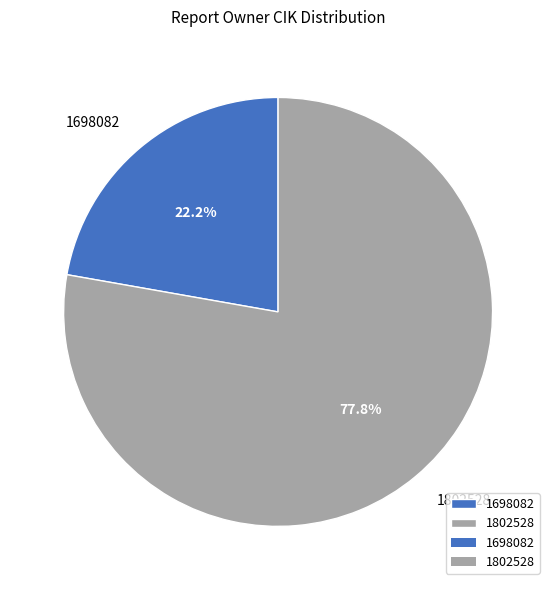

How many slices are in this pie chart?

2